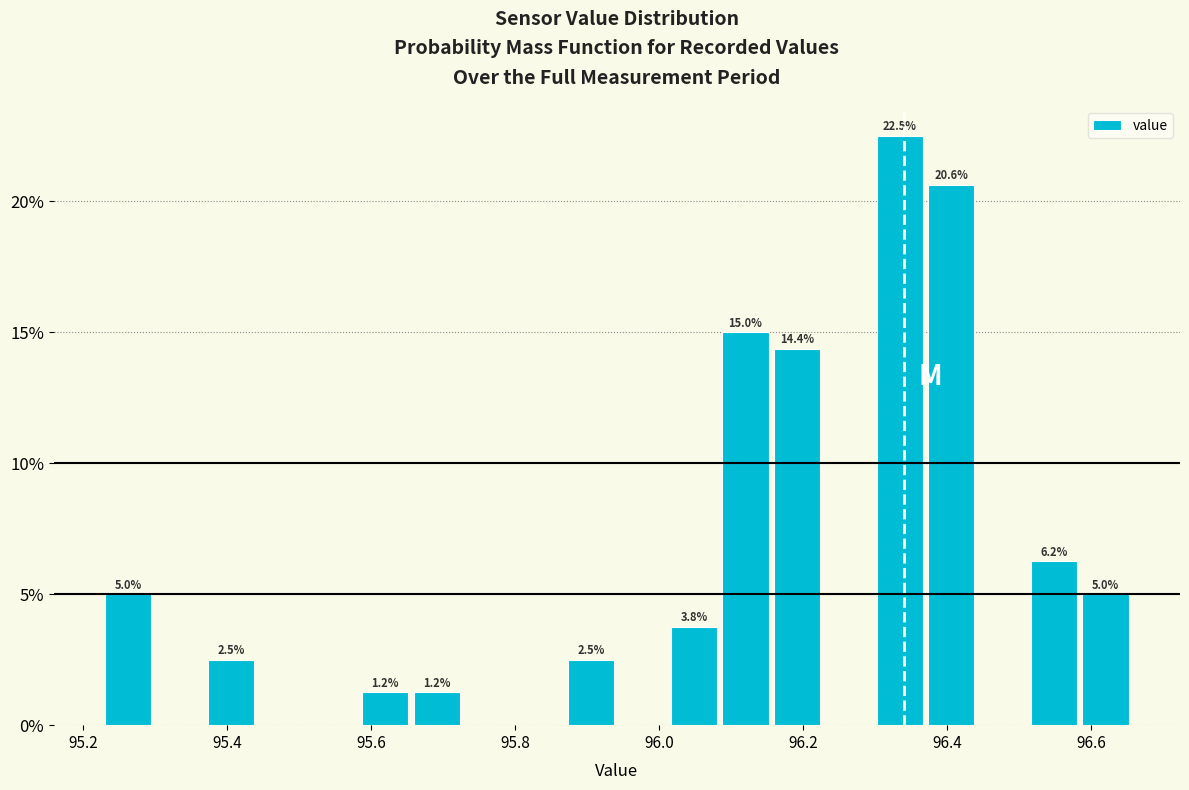

Around what value on the x-axis is the tallest bar? Give the approximate position of its centre, as read against the axis.

96.34